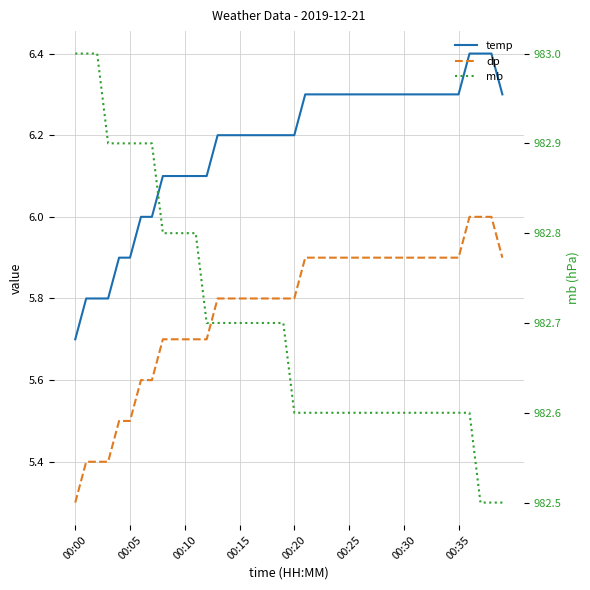

What are all the series names shown in the legend?

temp, dp, mb